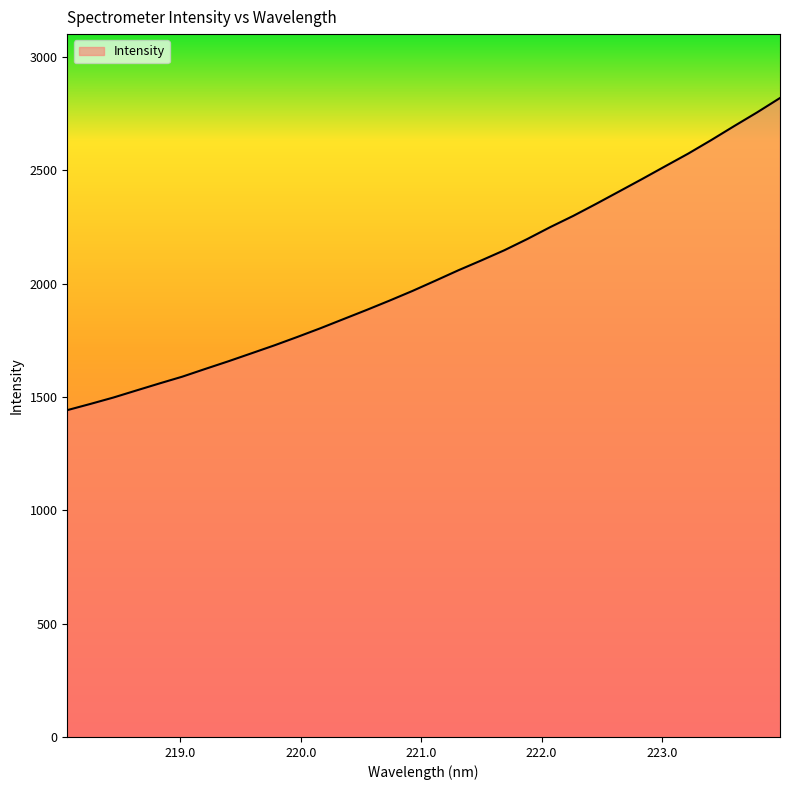

What is the greatest value displayed?

2819.1